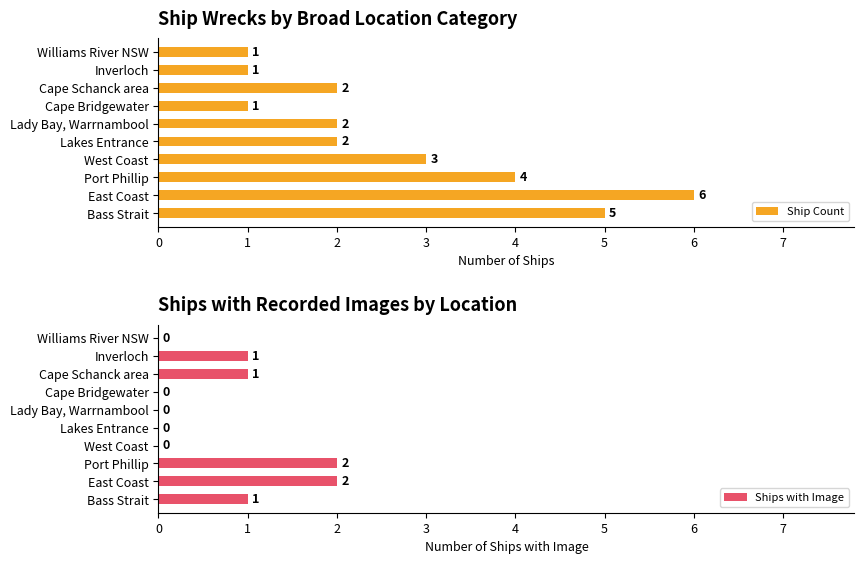

What is the highest value of the Ship Count series?

6